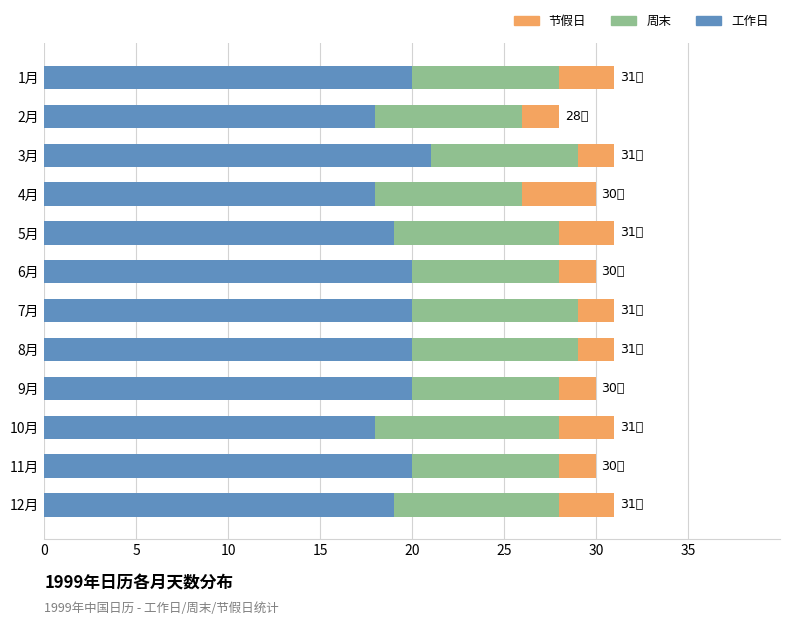

Which category has the highest value in the 工作日 series?

3月